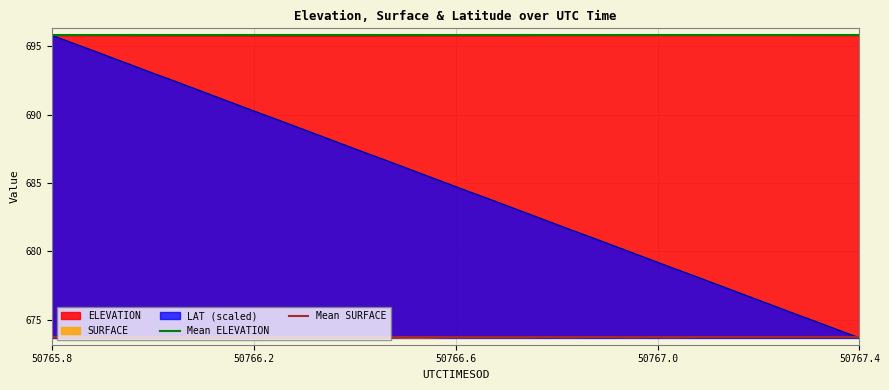

At which label does LAT (scaled) reach its minimum?

50767.4